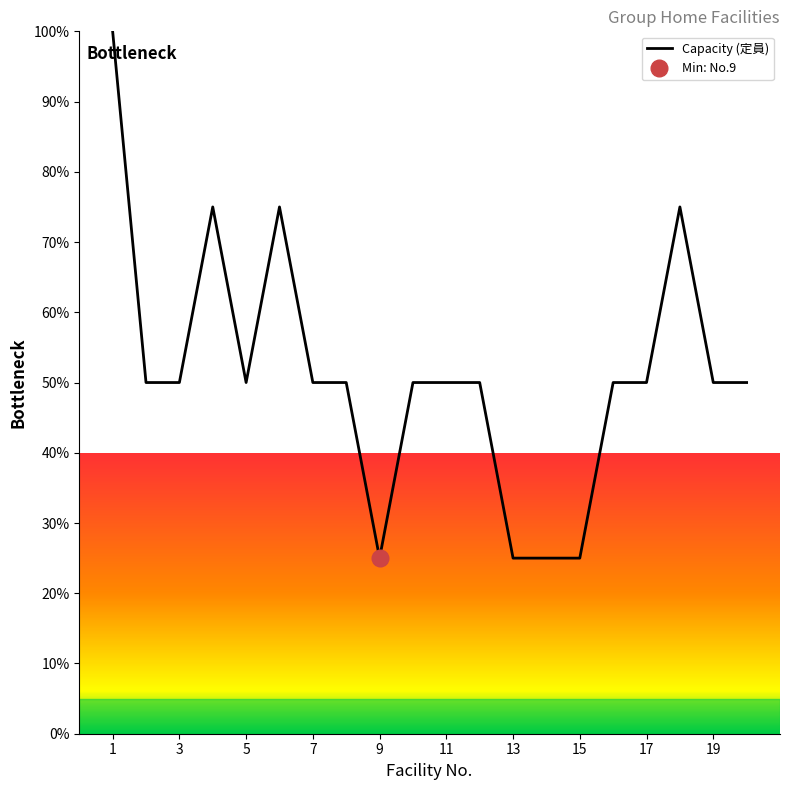

What is the average value?

51